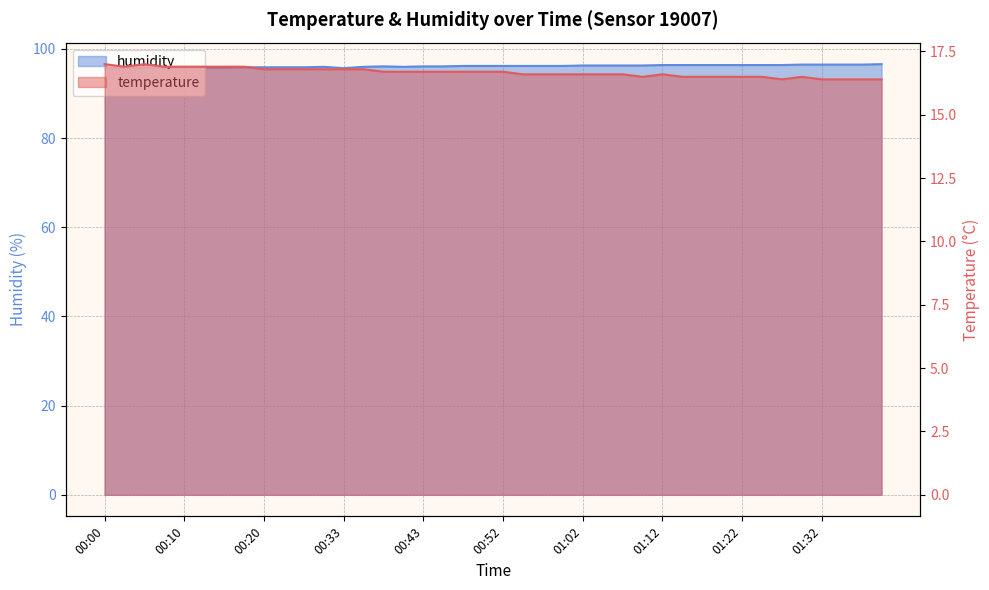

At which category does humidity reach its first local valley?

00:33